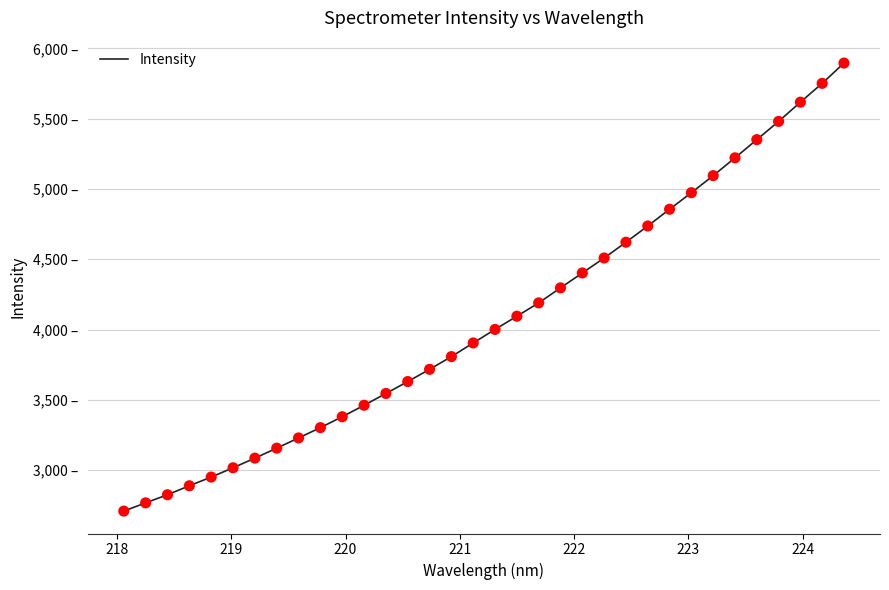

Is this an area chart (filled region under the line)?

No